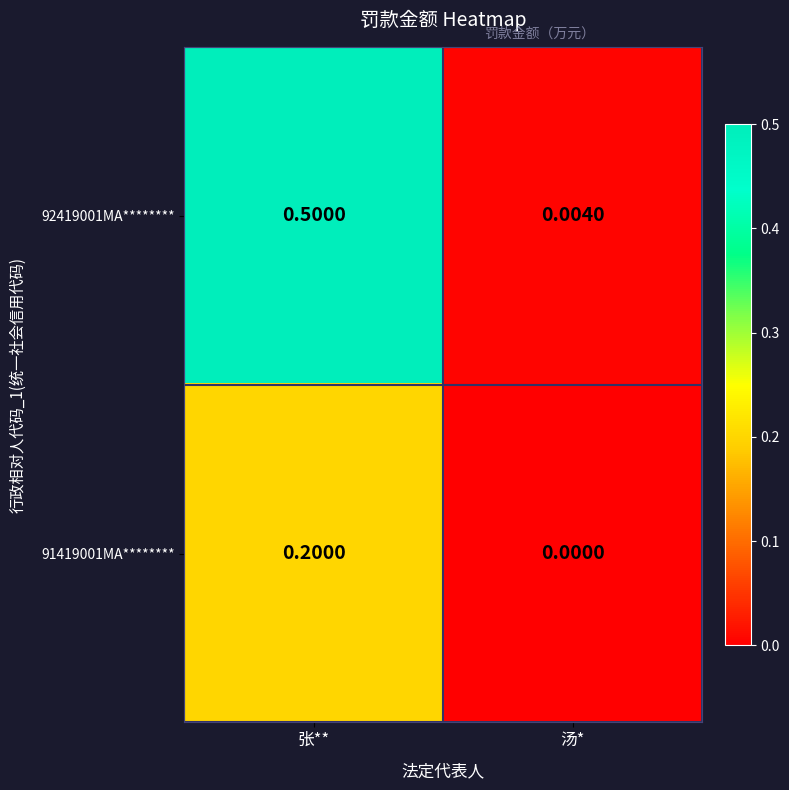

Where is 91419001MA******** nearest to the value 0?

汤*